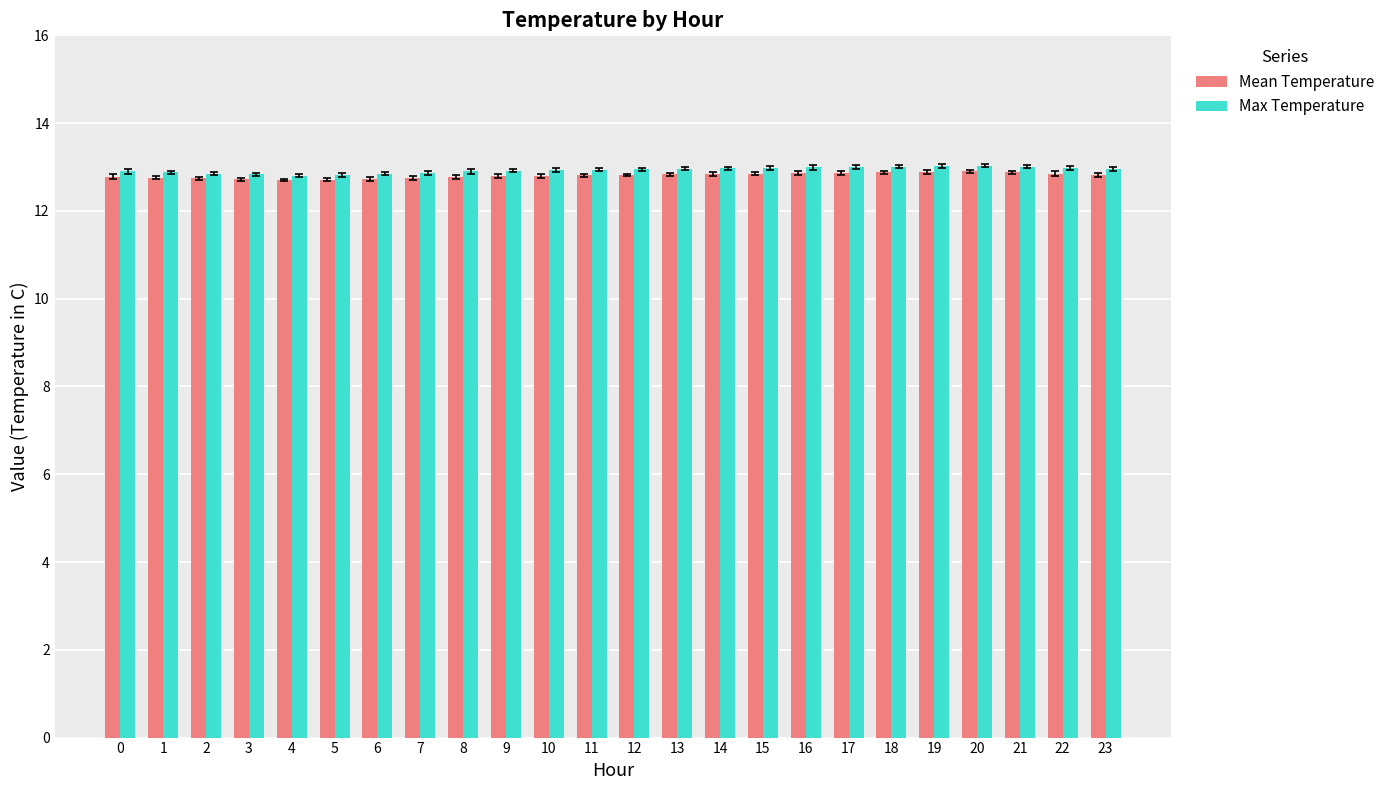

What is the lowest value of the Max Temperature series?

12.8